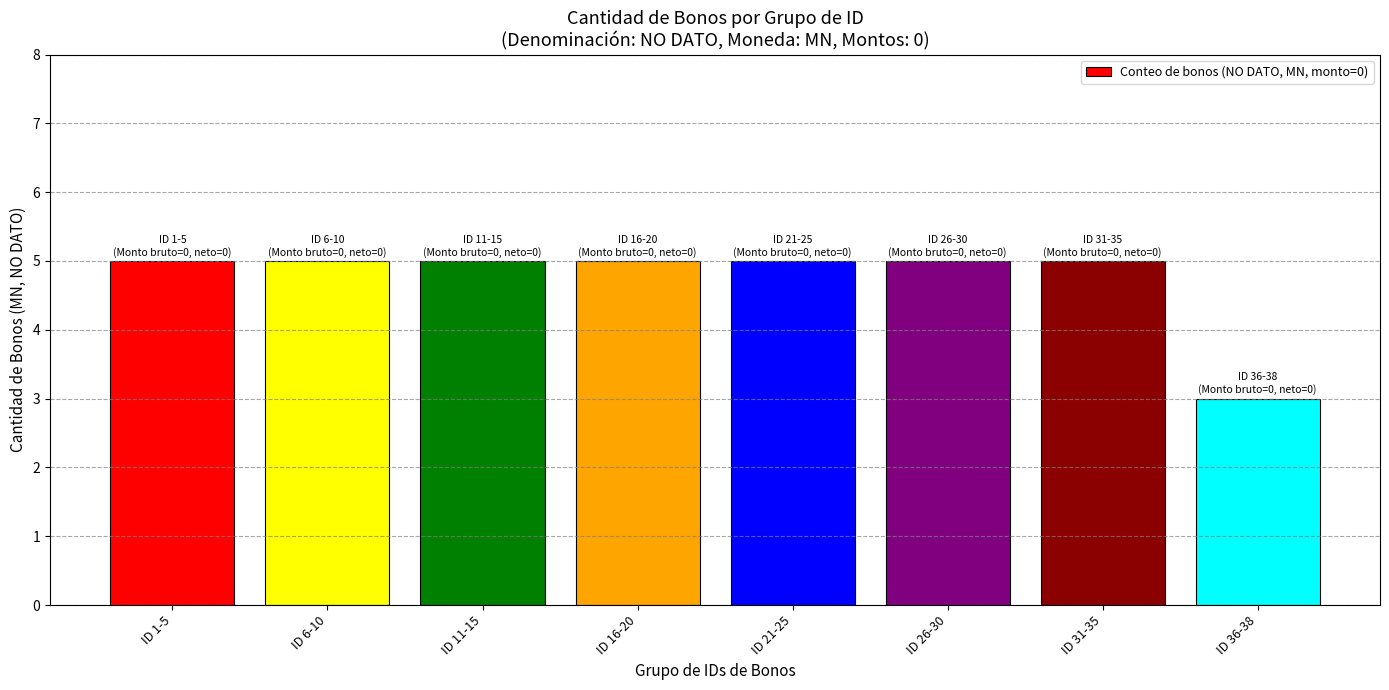

What position from the right is ID 16-20?

5